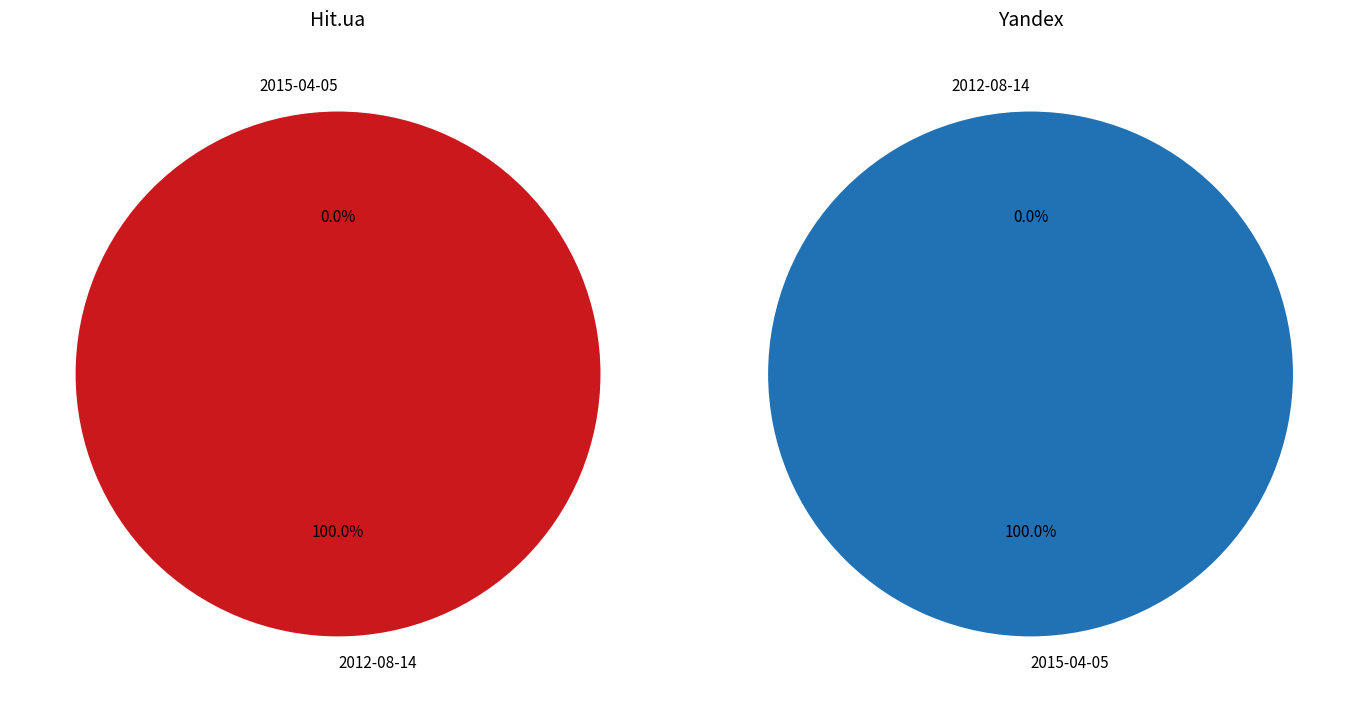

To the nearest percent, what portion does 2015-04-05 represent?

100%